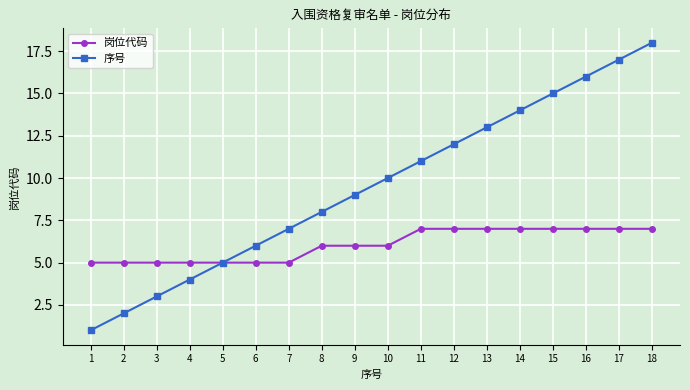

What are all the series names shown in the legend?

岗位代码, 序号